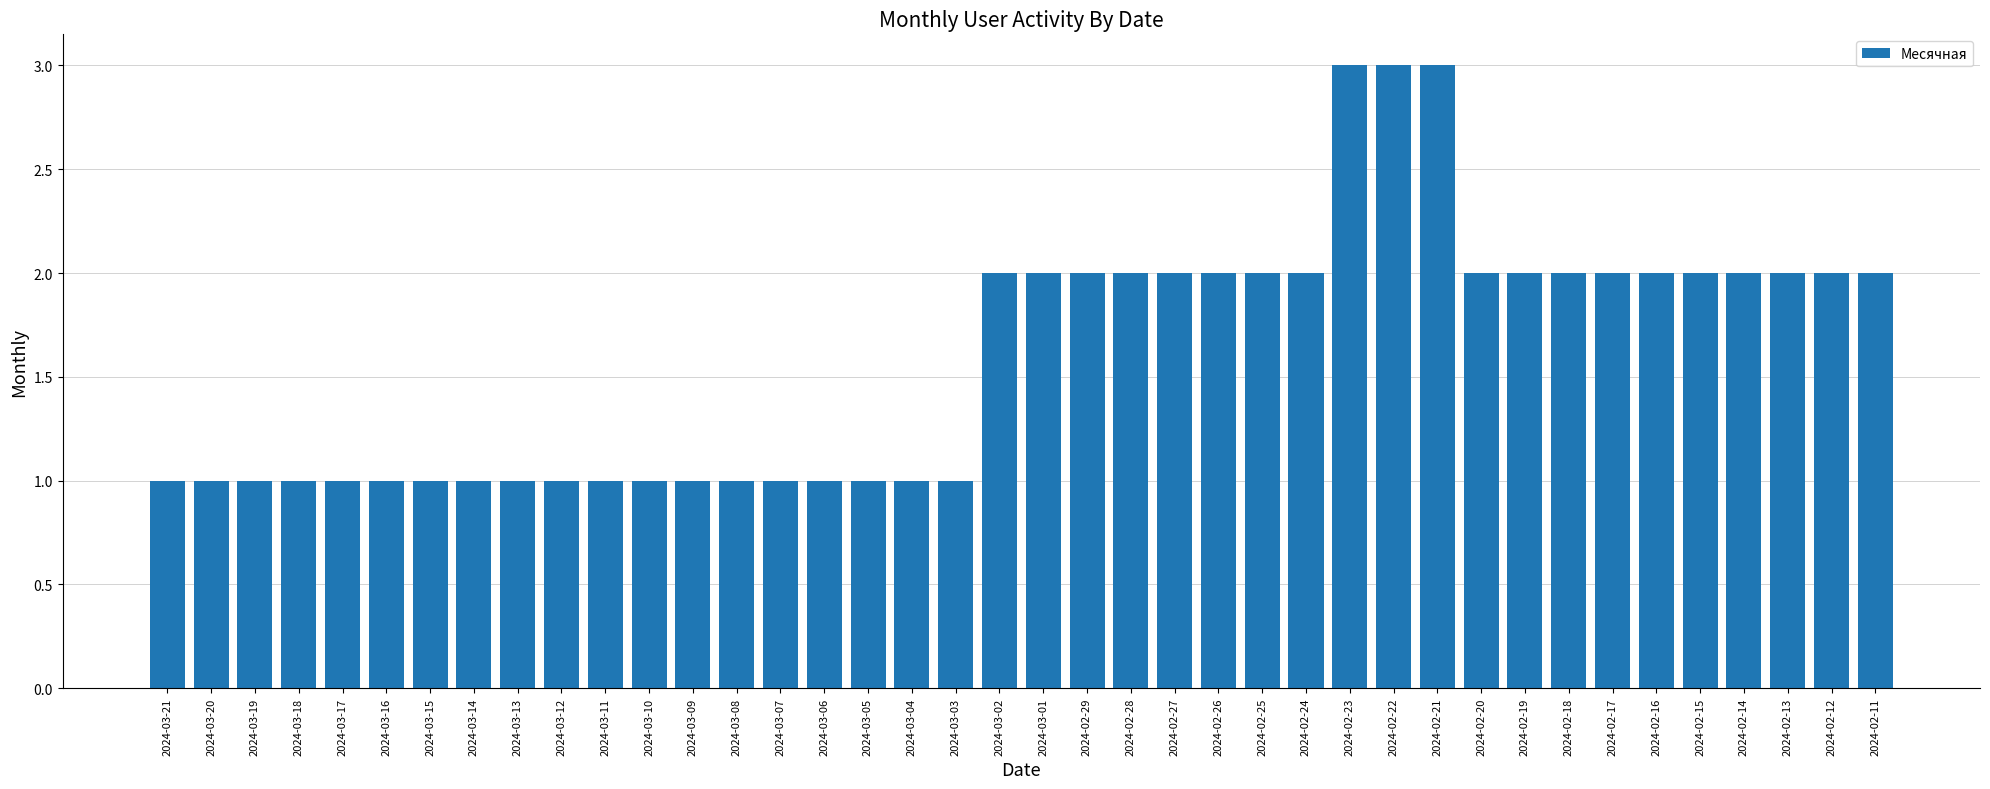

How many categories are shown in the chart?

40